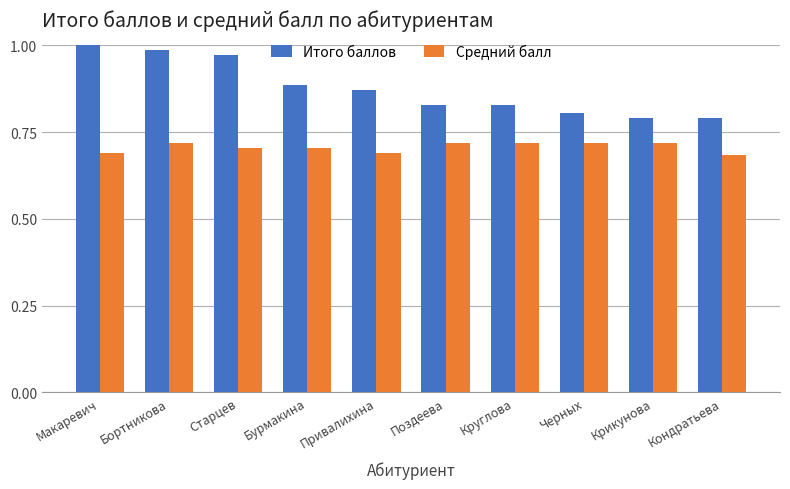

The value of Средний балл at Крикунова is 0.4. True or false?

False